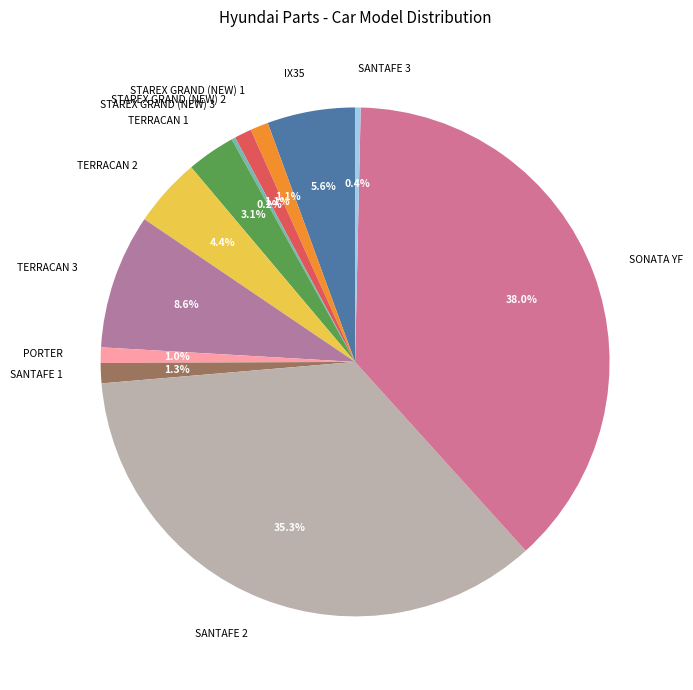

Is there any slice that represents more than half of the pie?

No